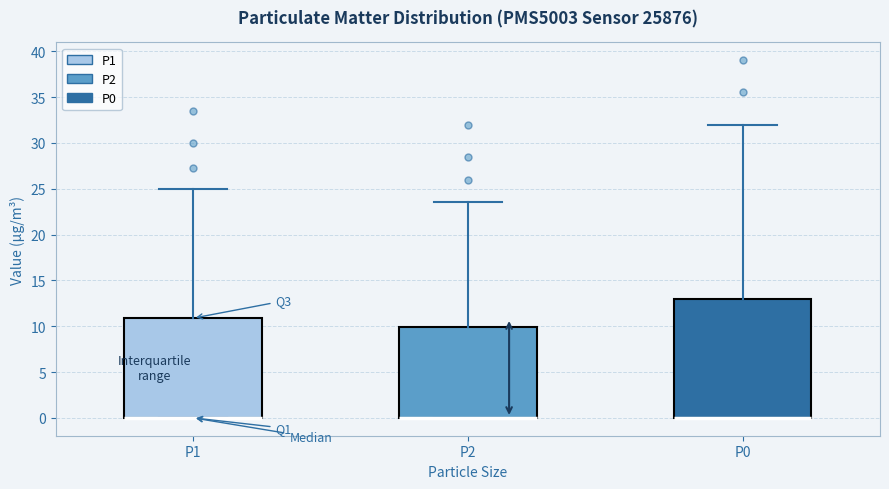

Comparing the boxes themselves (not the whiskers), which one is the tallest?

P0